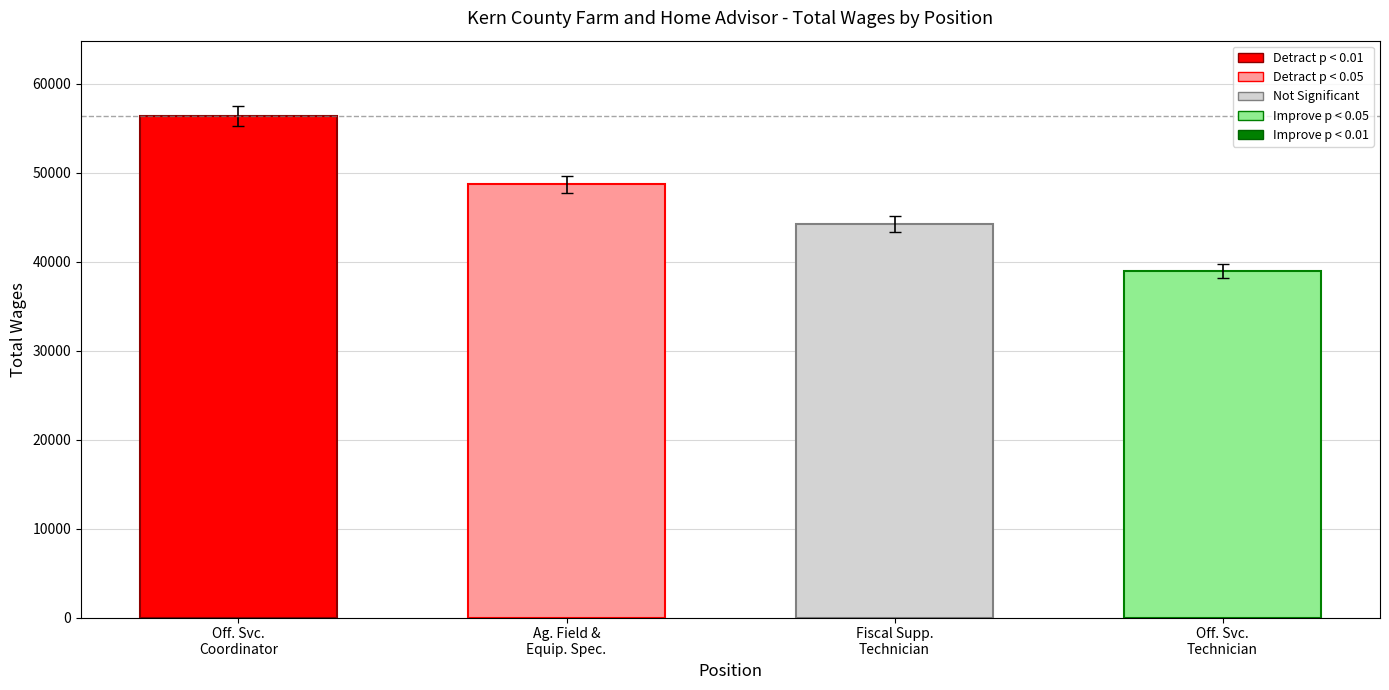

What is the maximum value shown in the chart?

56374